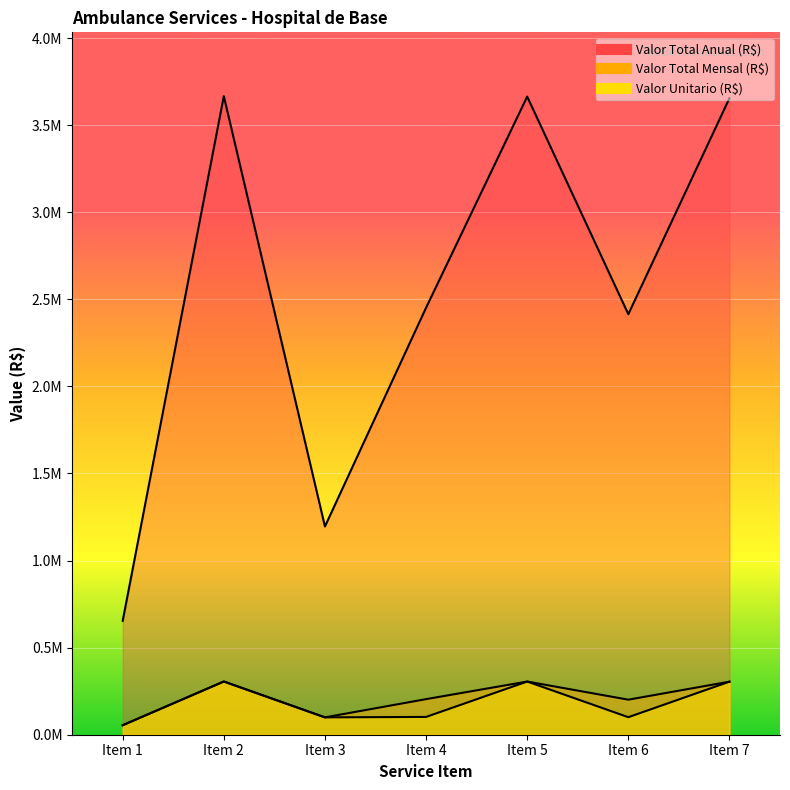

What value does the Valor Unitario (R$) series have at Item 7?

304537.7